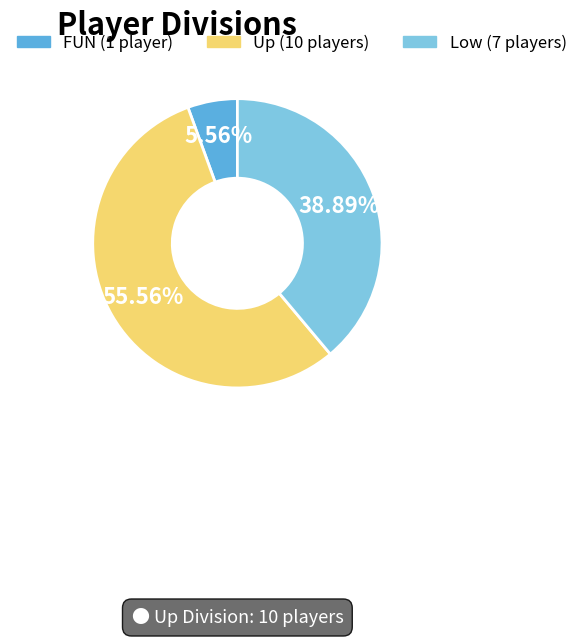

Do Up and FUN together represent more than half of the pie?

Yes